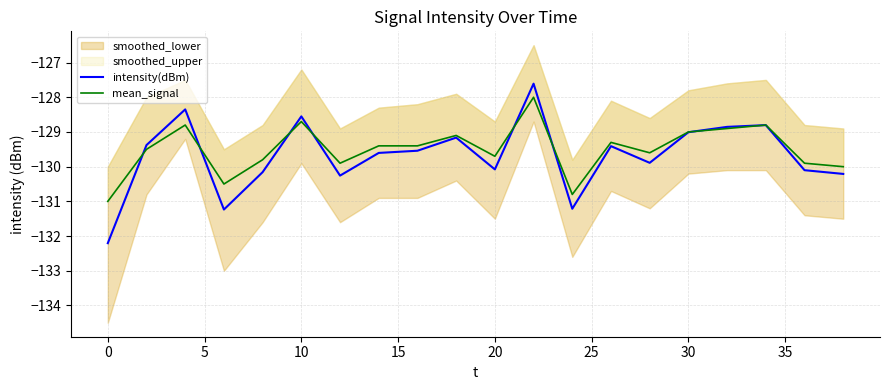

Is the value of intensity(dBm) at 13 greater than the value of mean_signal at 15?

Yes